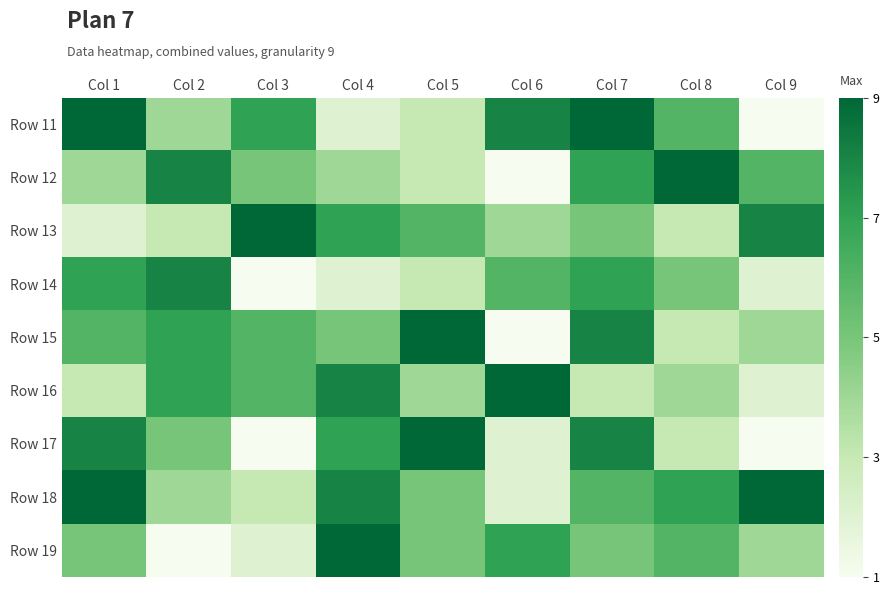

What is the total value across all series at Col 4?

52